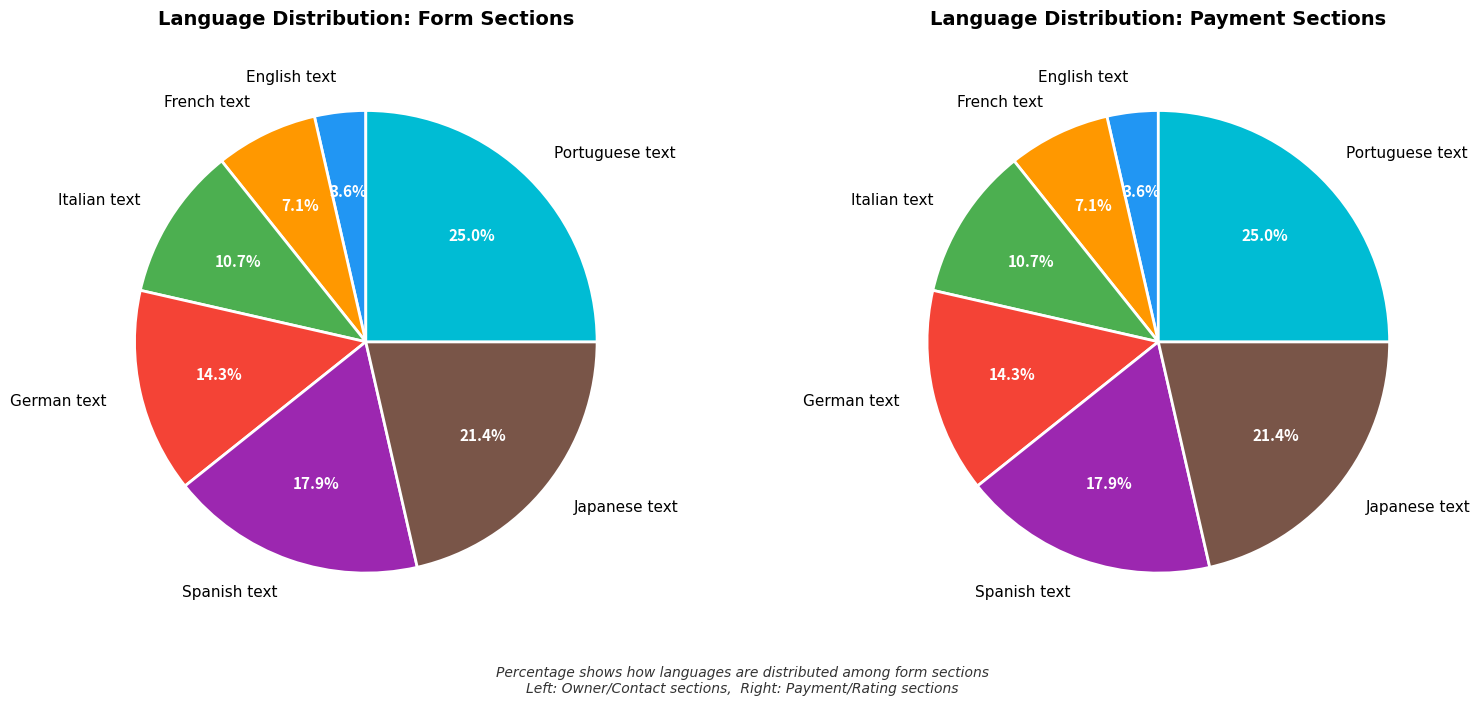

To the nearest percent, what is the average slice percentage?

14%